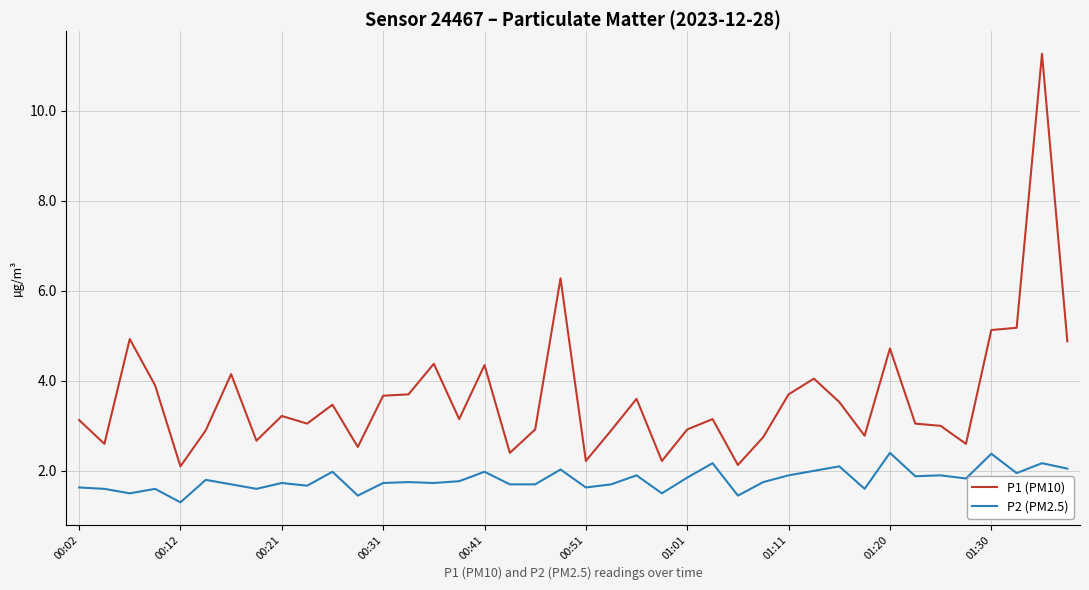

Which series has the largest range (max minus min)?

P1 (PM10)